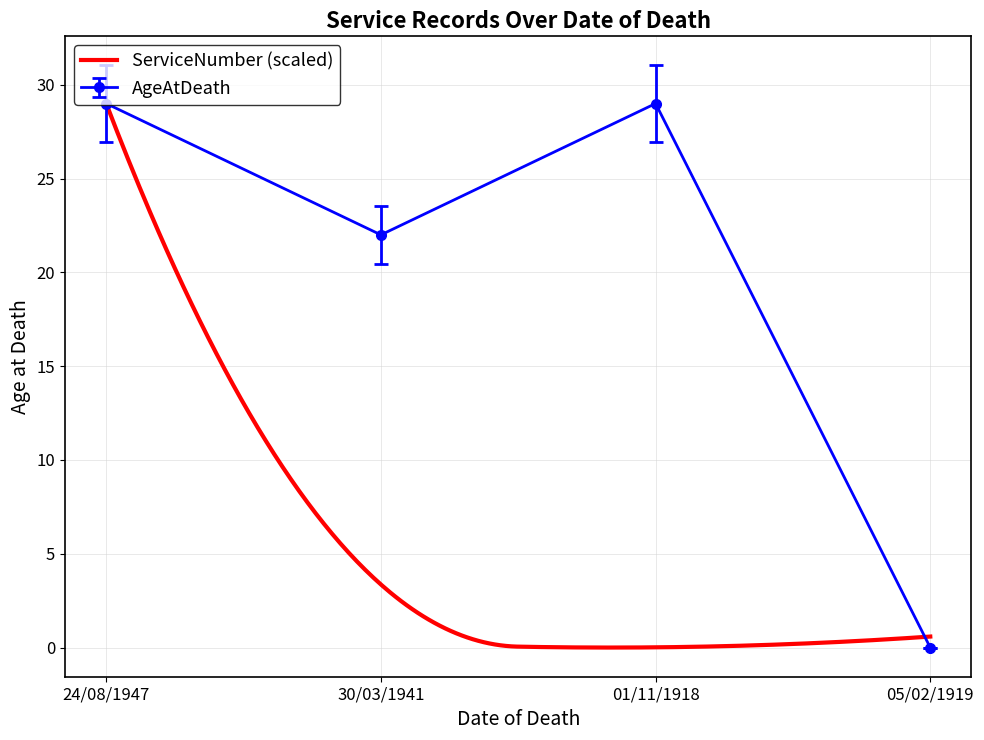

What is the difference between the values at 05/02/1919 and 01/11/1918?

29